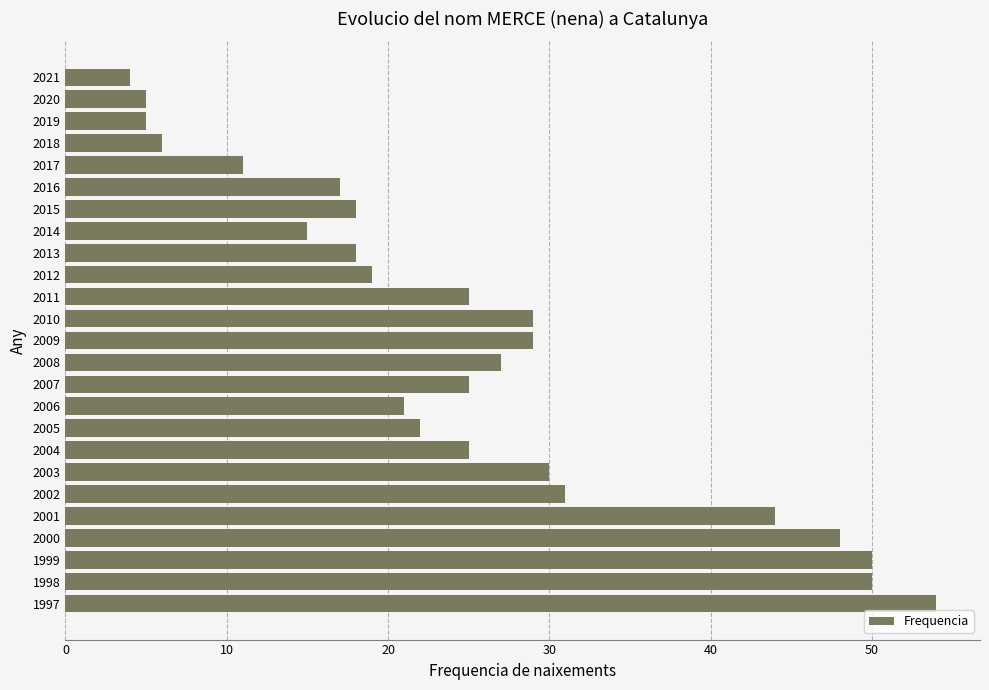

How many categories are shown in the chart?

25